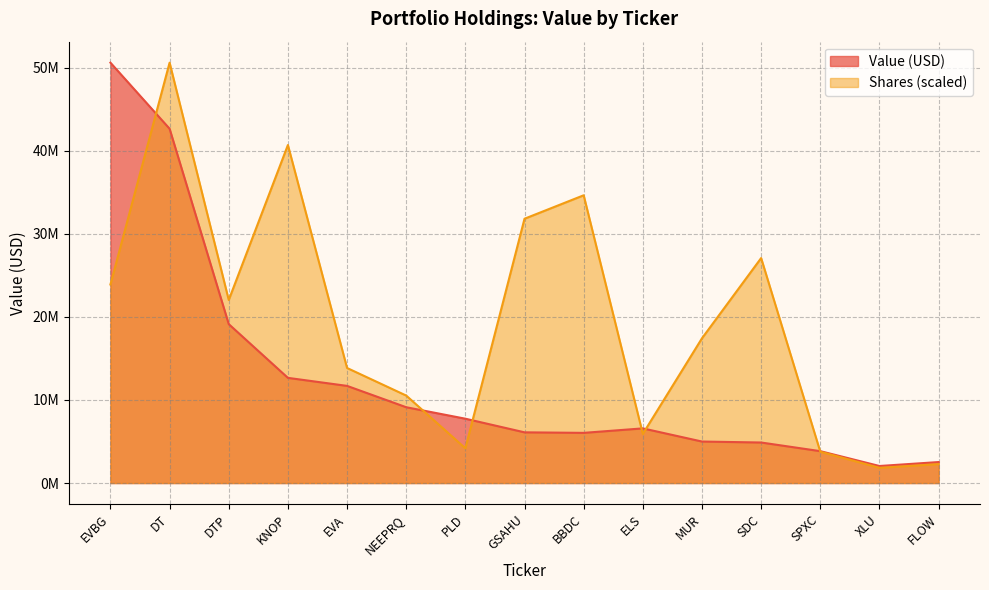

Does the chart display data point markers on the line(s)?

No